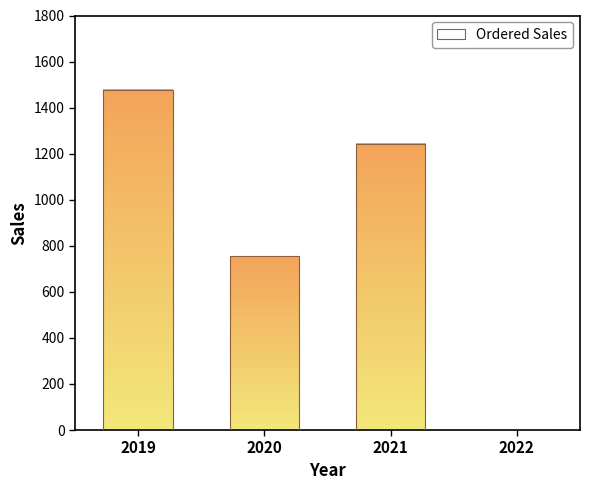

What is the value of the 3rd bar from the left?

1244.0